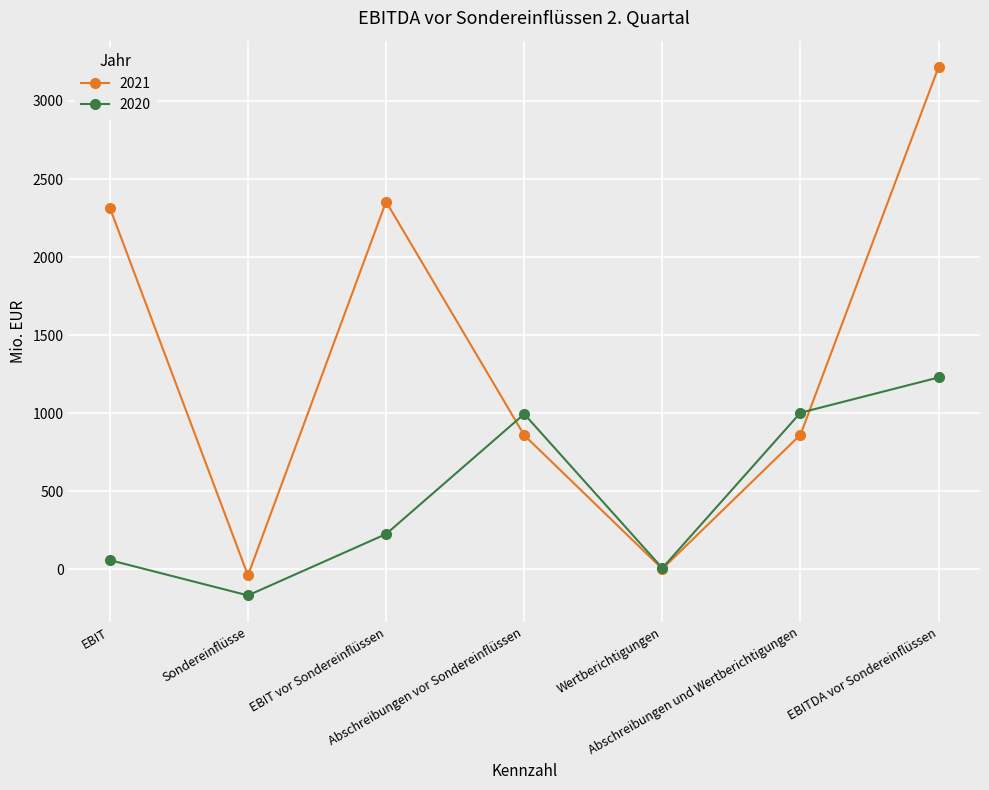

Between which two adjacent categories do 2021 and 2020 first intersect?

EBIT vor Sondereinflüssen and Abschreibungen vor Sondereinflüssen